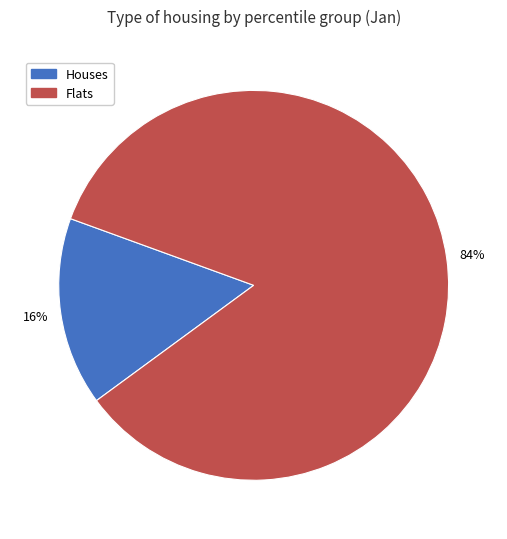

Is there a majority slice in this chart?

Yes